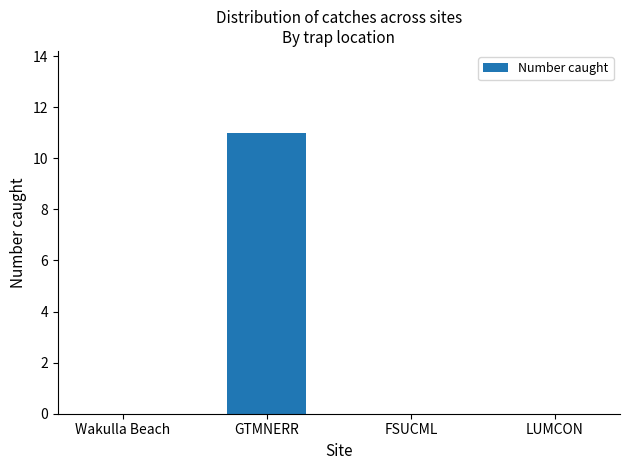

Between LUMCON and GTMNERR, which is larger?

GTMNERR